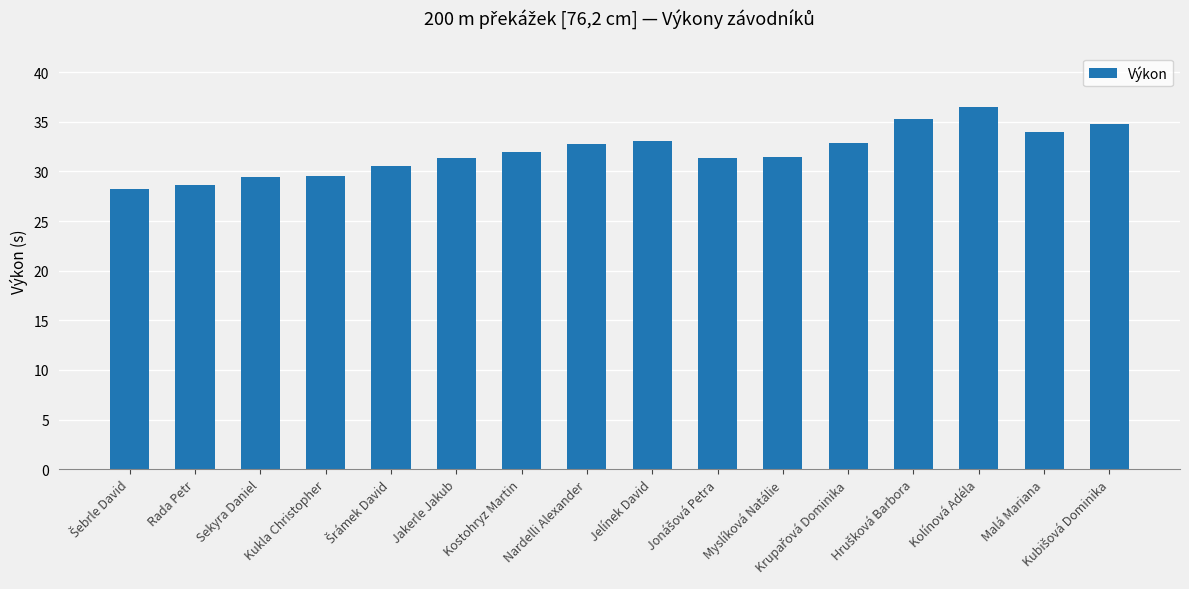

What is the difference between the maximum and second lowest values?

7.8